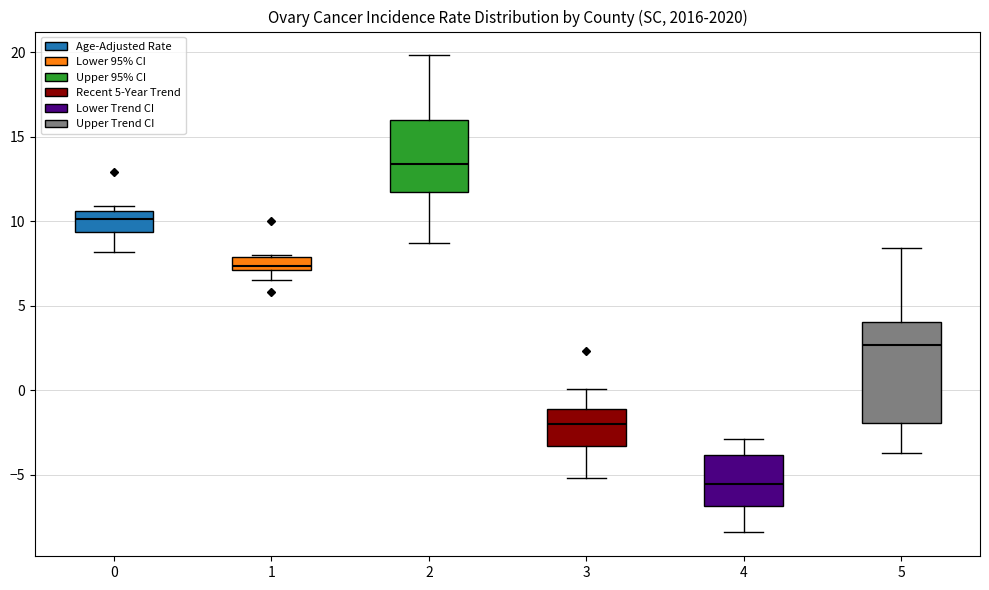

Which box has the lowest median line?

4